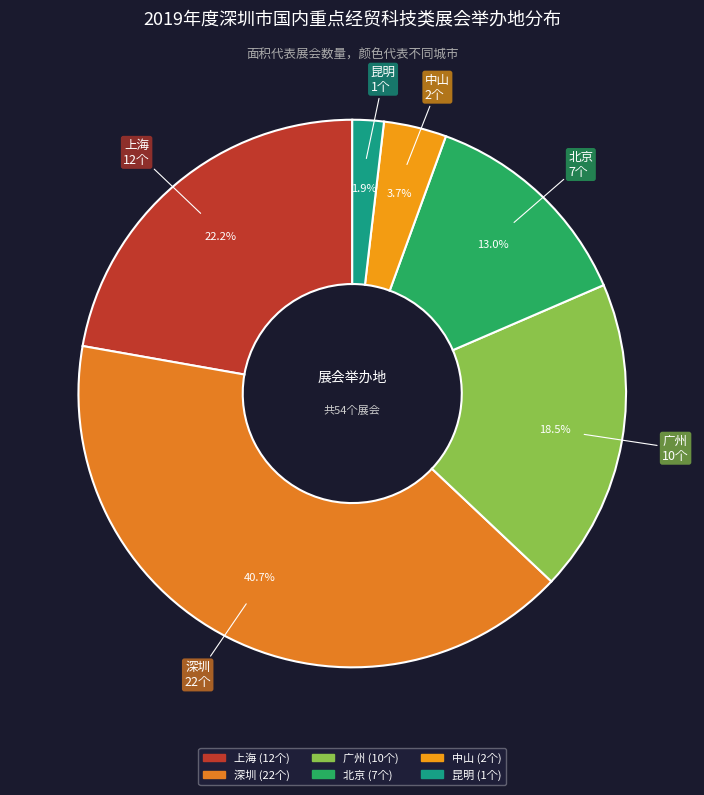

Rank the categories by value from highest to lowest.

深圳, 上海, 广州, 北京, 中山, 昆明